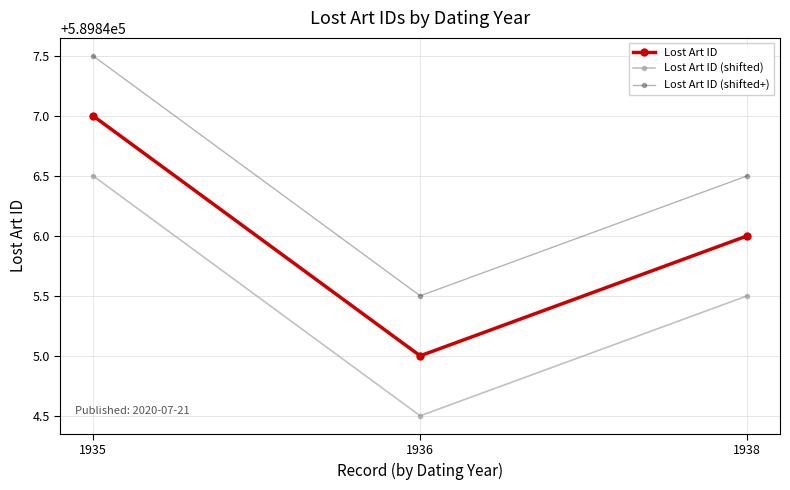

What is the value of the Lost Art ID (shifted+) point at the 2nd from the left?

589845.5